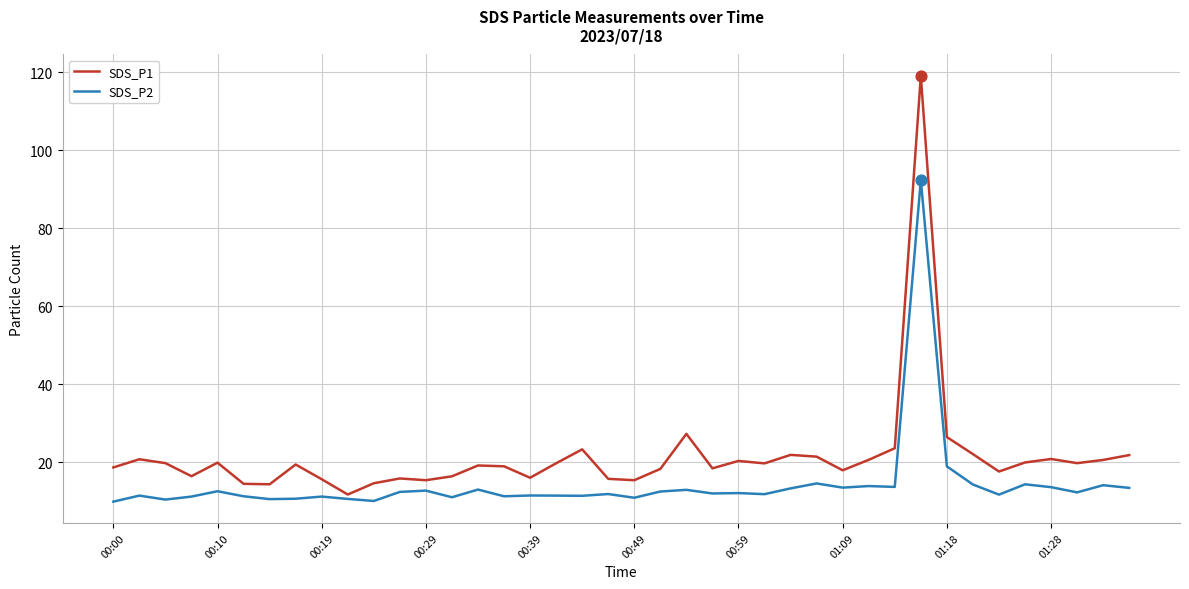

List the series in order of their overall mean, highest first.

SDS_P1, SDS_P2